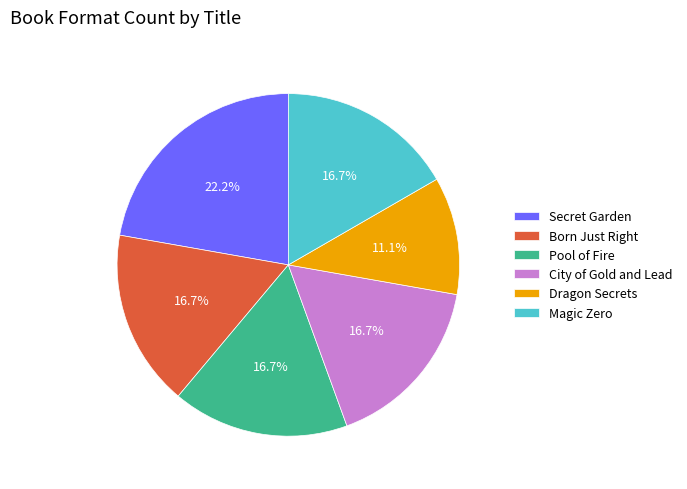

Which has a higher value, Magic Zero or Secret Garden?

Secret Garden